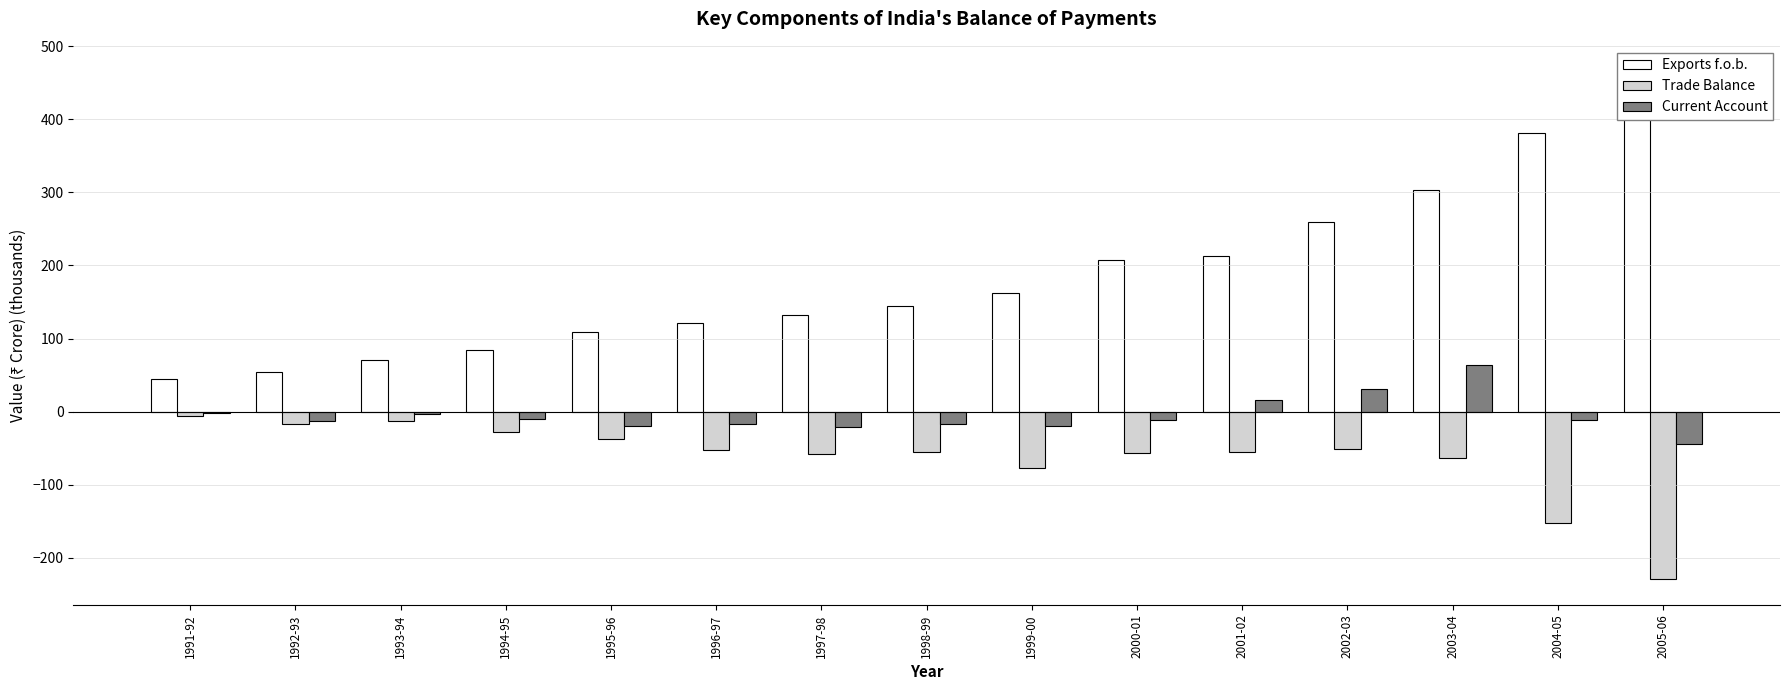

At which category is the sum across all series the highest?

2003-04